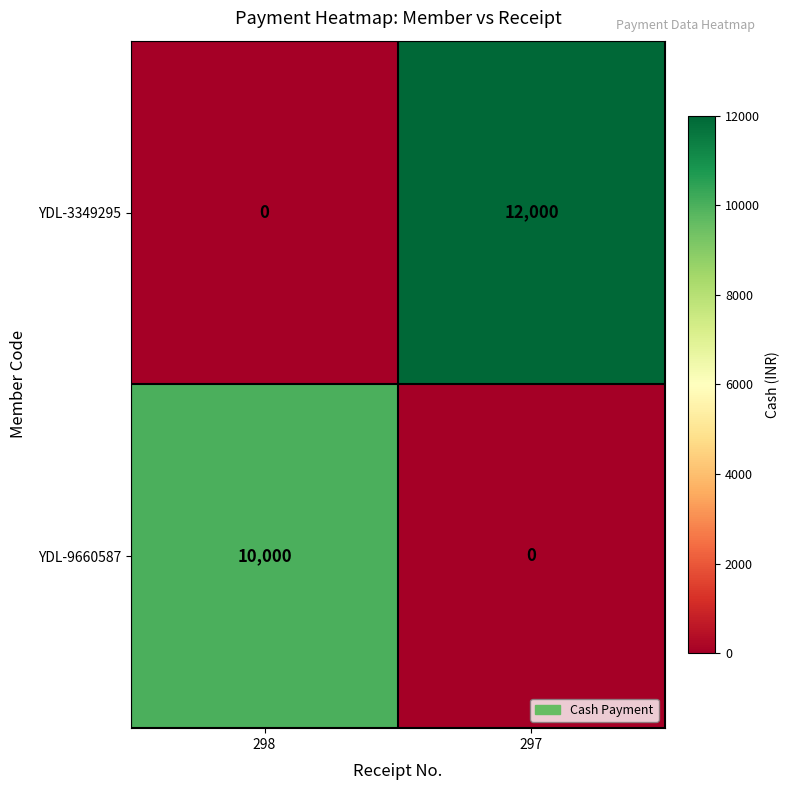

Rank the series at 298 from lowest to highest value.

YDL-3349295, YDL-9660587